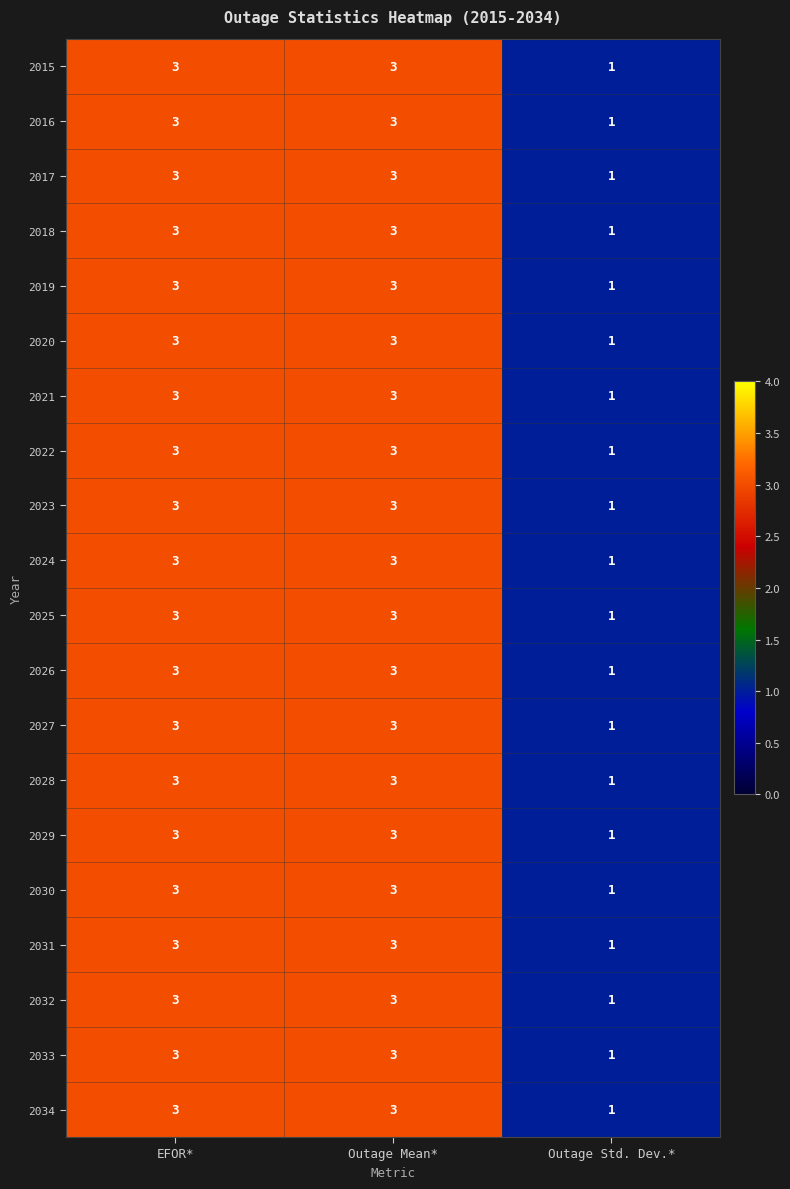

The 2025 series shows 2 at Outage Mean*. True or false?

False